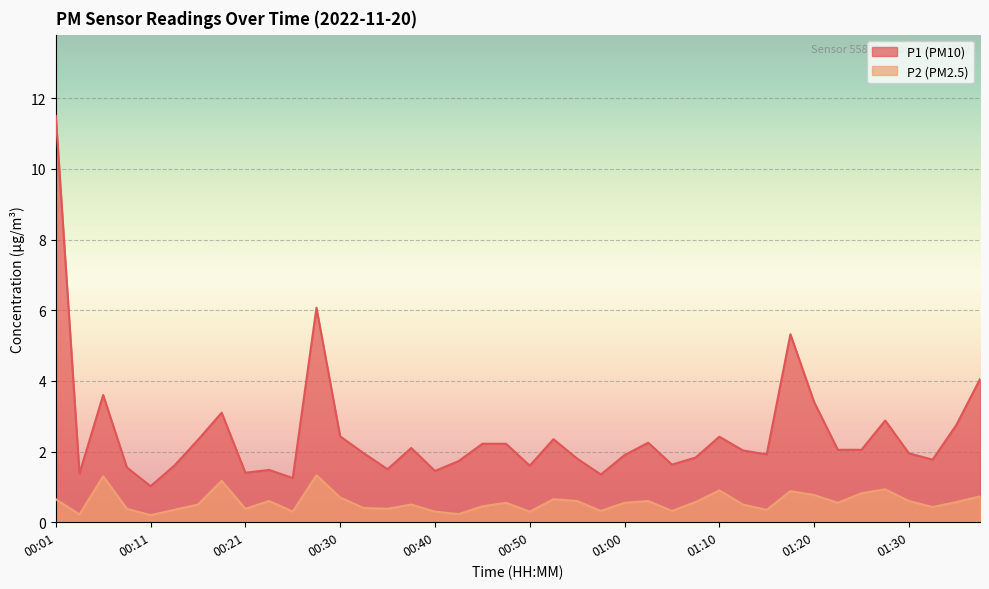

What is the label of the 31st point from the left?

01:15